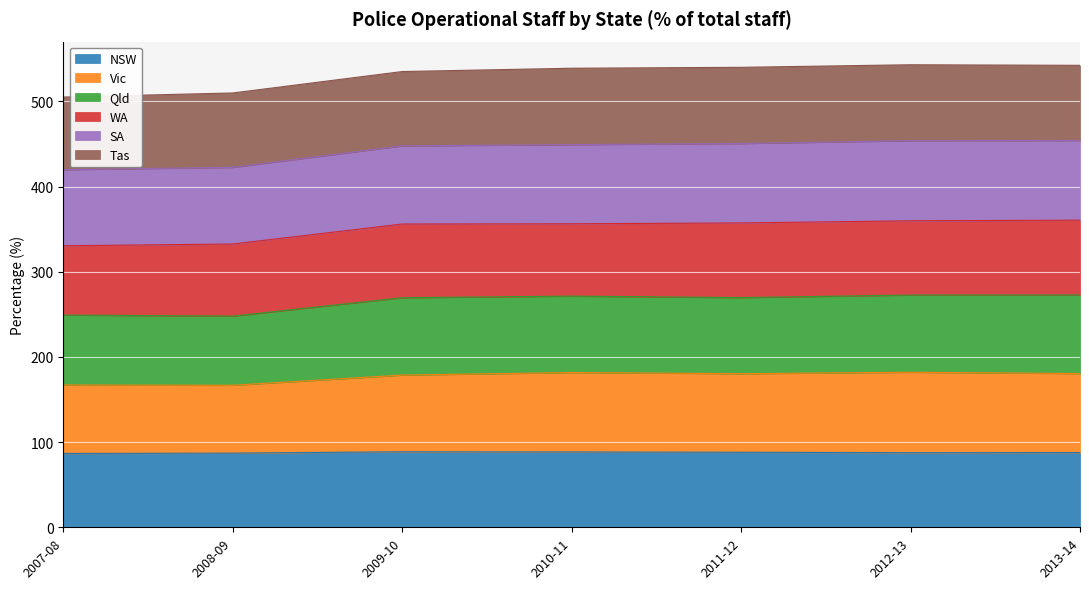

What is the difference between the maximum and second lowest values in the NSW series?

1.6